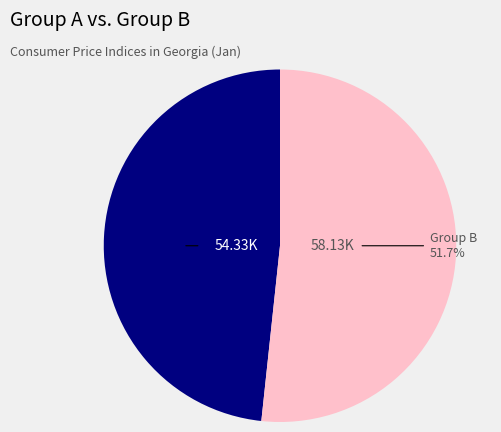

Is there a majority slice in this chart?

Yes